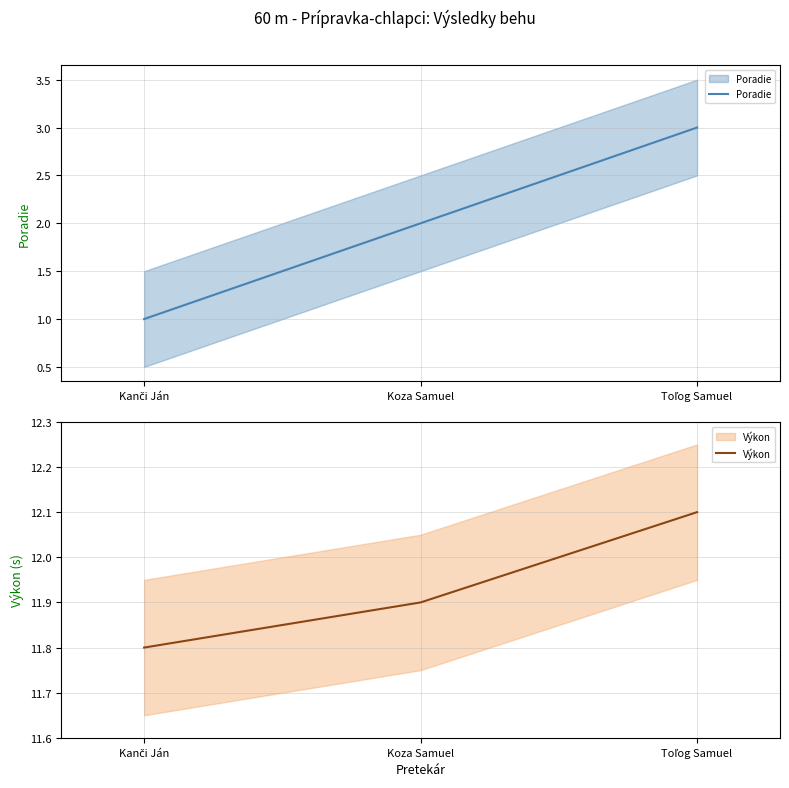

Which series has the widest spread of values?

Poradie